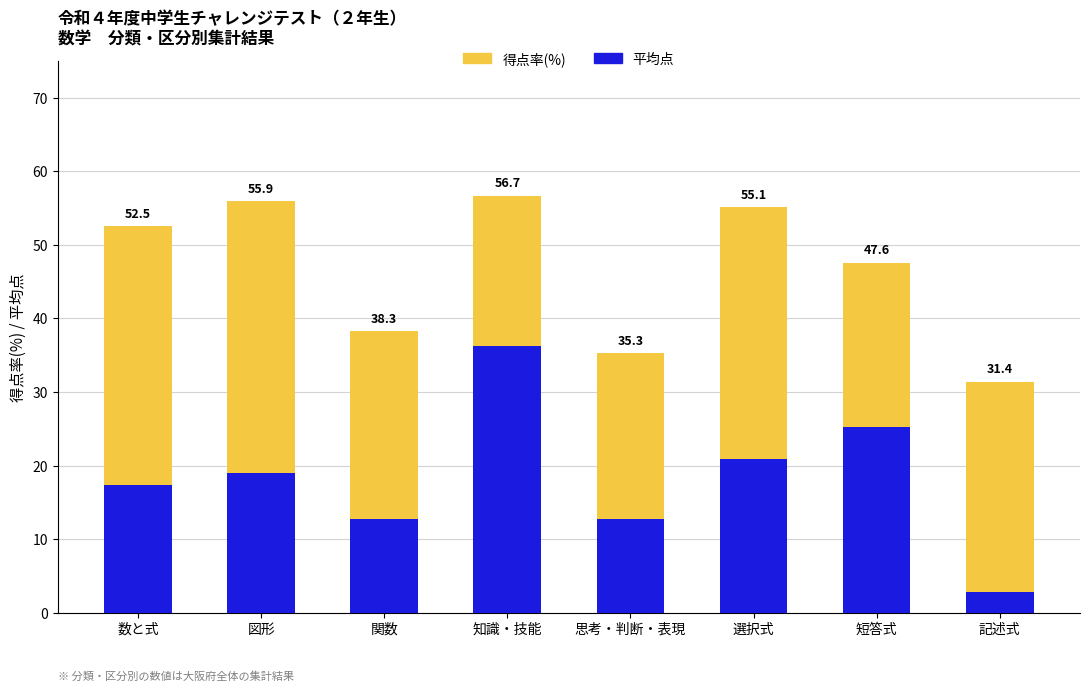

Does the chart contain stacked bars?

Yes